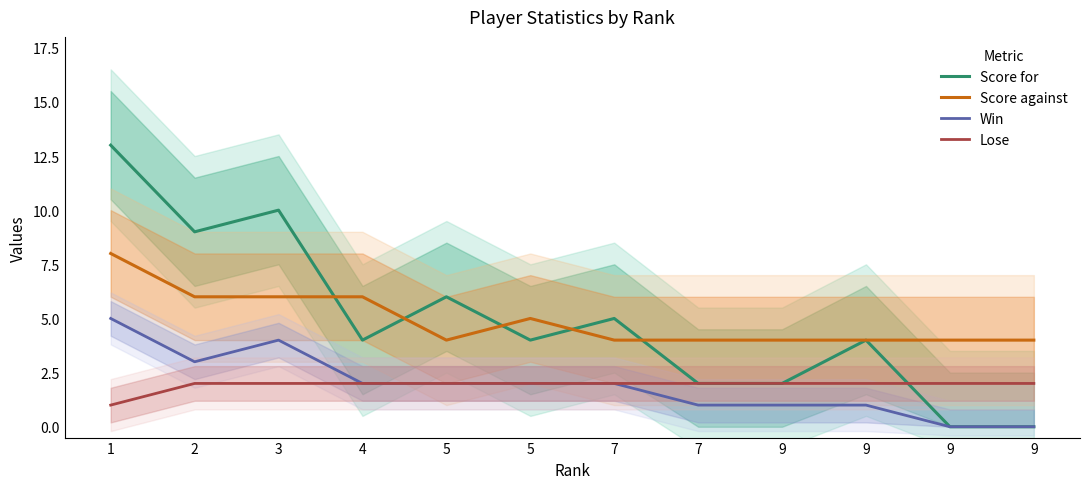

Which series changed the most between 1 and 9?

Score for